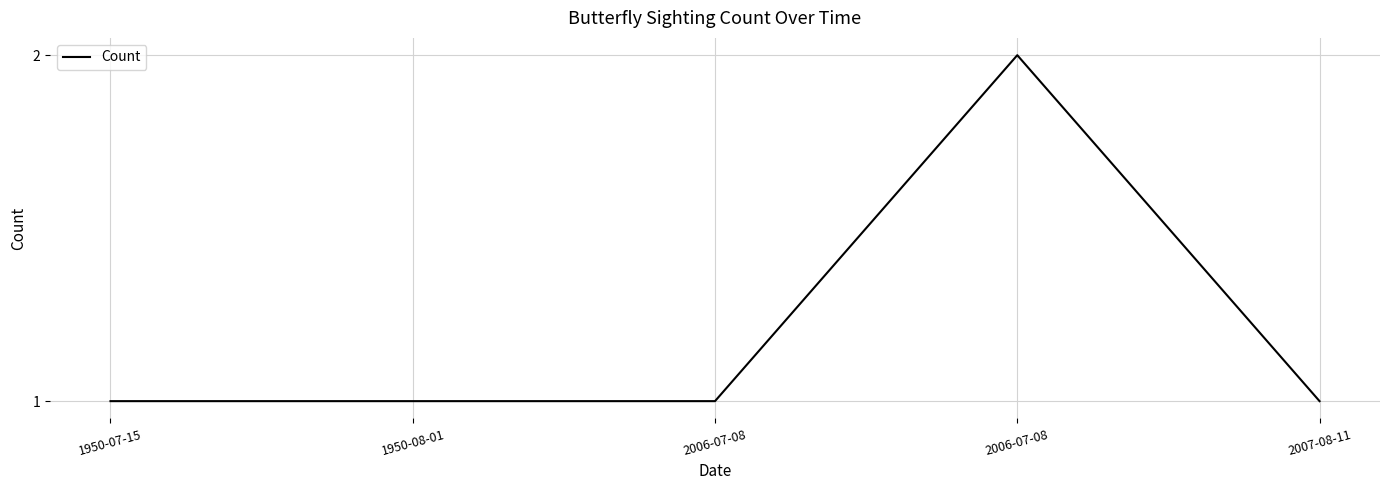

What is the average value?

1